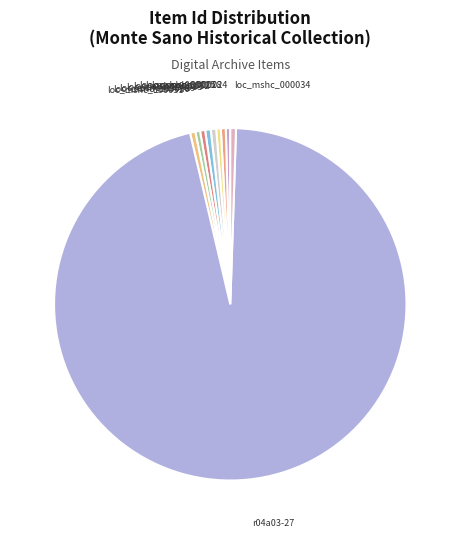

Rank the categories by value from lowest to highest.

loc_mshc_000024, loc_mshc_000025, loc_mshc_000026, loc_mshc_000028, loc_mshc_000029, loc_mshc_000031, loc_mshc_000032, loc_mshc_000033, loc_mshc_000034, r04a03-27